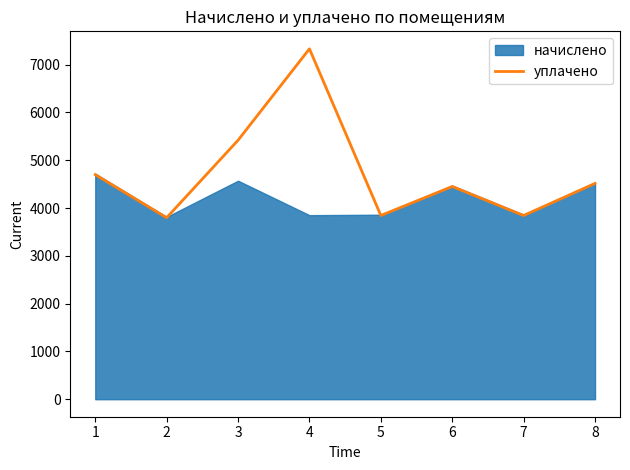

What is the minimum value for уплачено?

3797.6